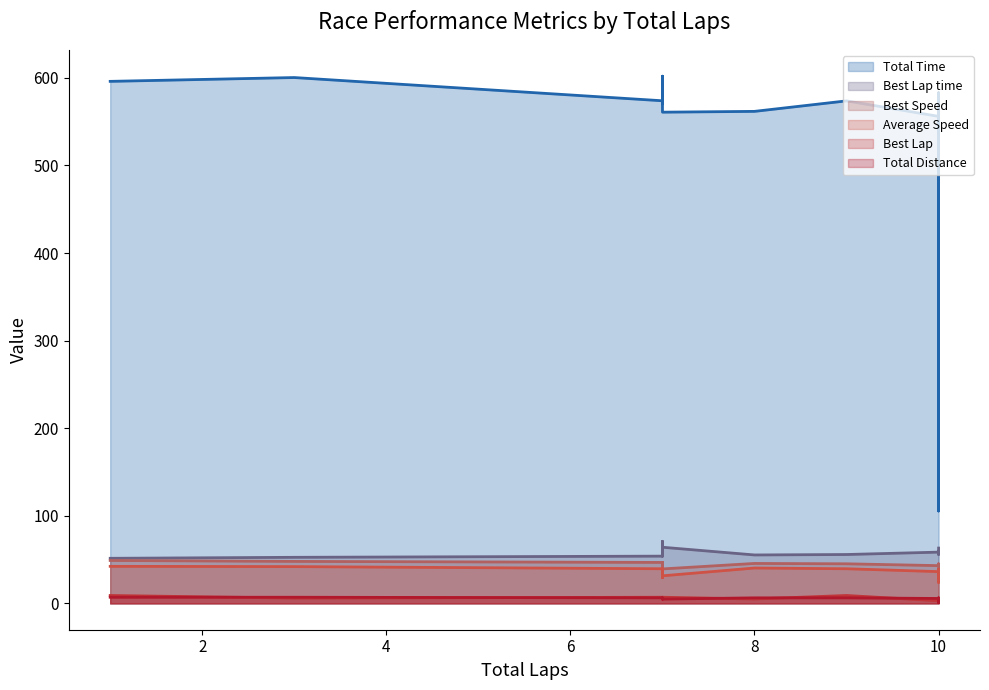

What is the average value of the Total Distance series?

5.2